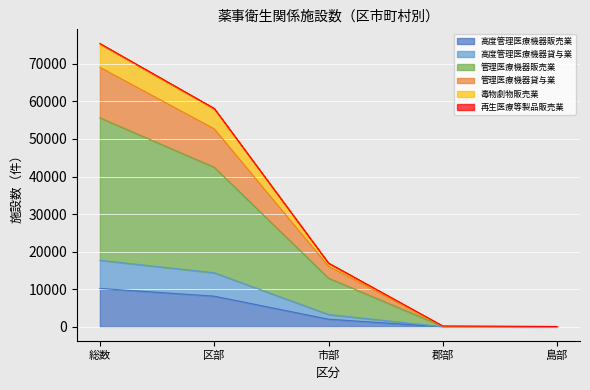

At which category is the sum across all series the highest?

総数